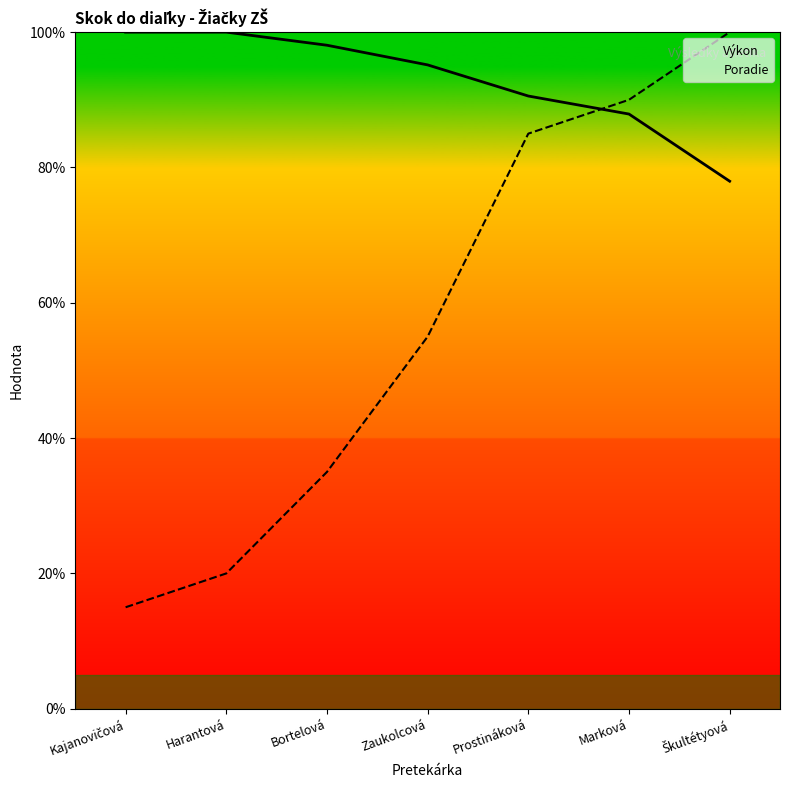

After their last crossing, which series has the higher values: Výkon or Poradie?

Poradie